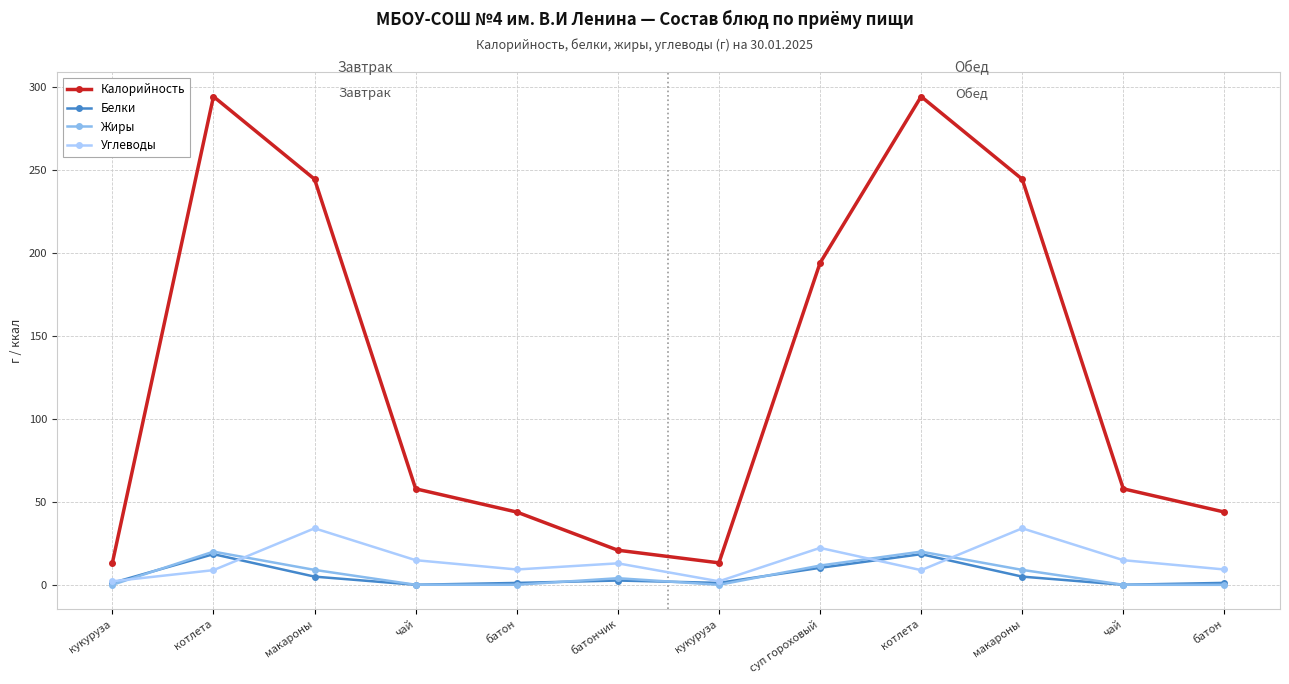

What is the greatest value displayed?

294.3